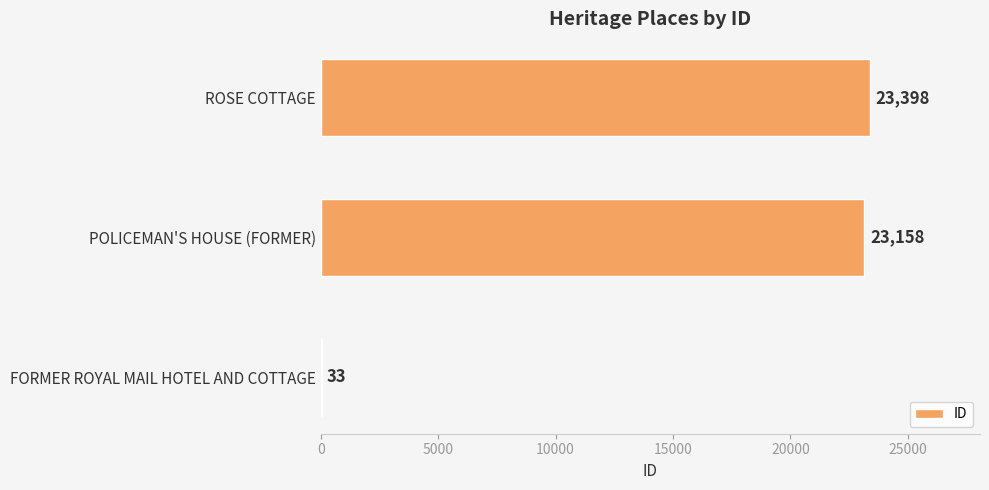

The value at ROSE COTTAGE is 41025. True or false?

False